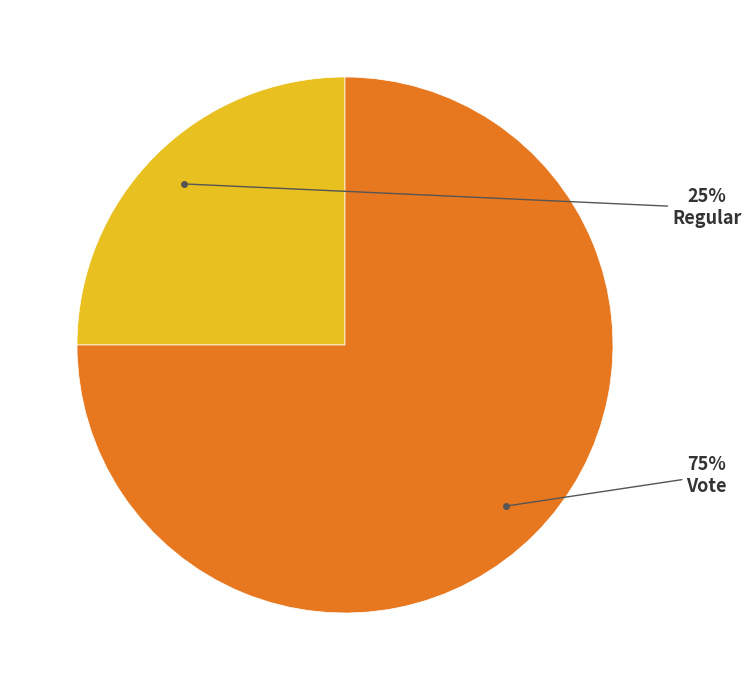

Is there any slice that represents more than half of the pie?

Yes